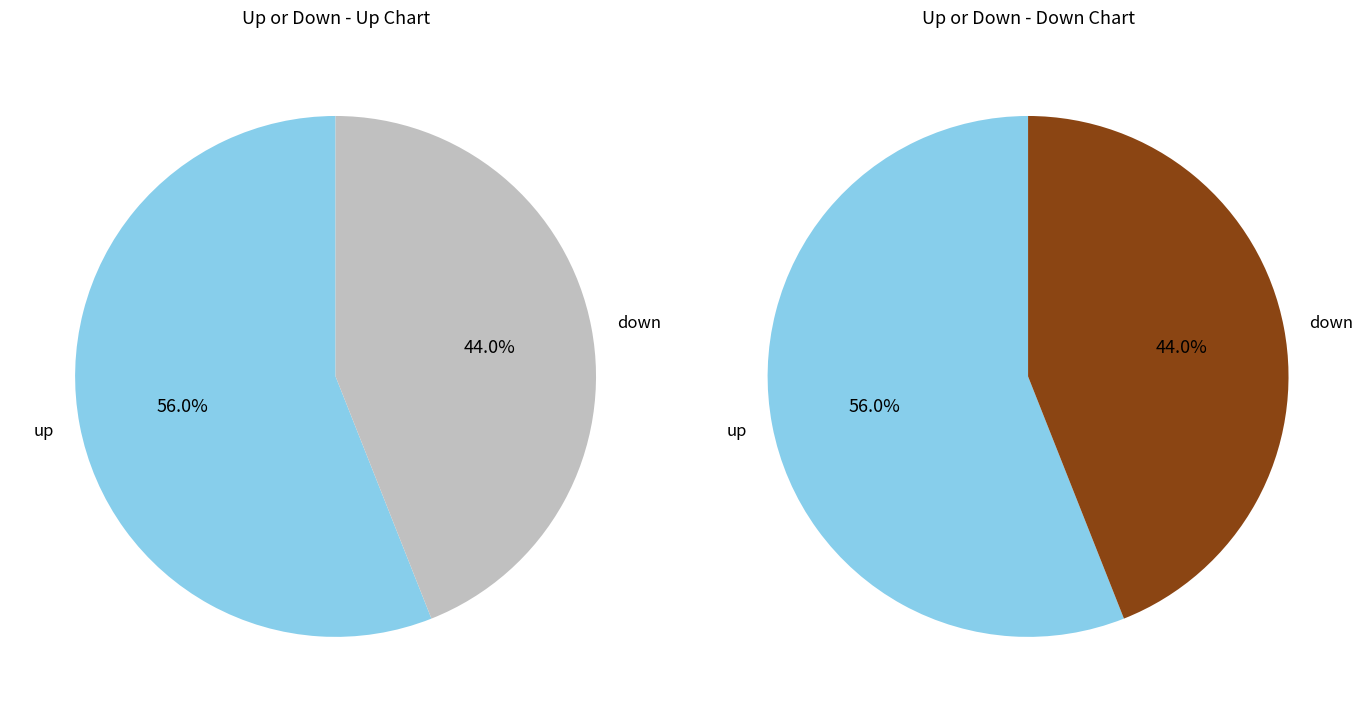

Does down account for over 50% of the chart?

No